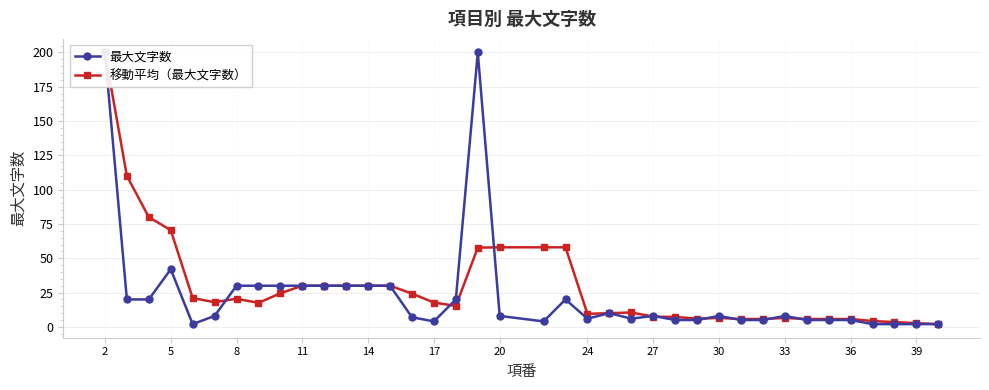

True or false: 最大文字数 has a value of 47.0 at 24.

False